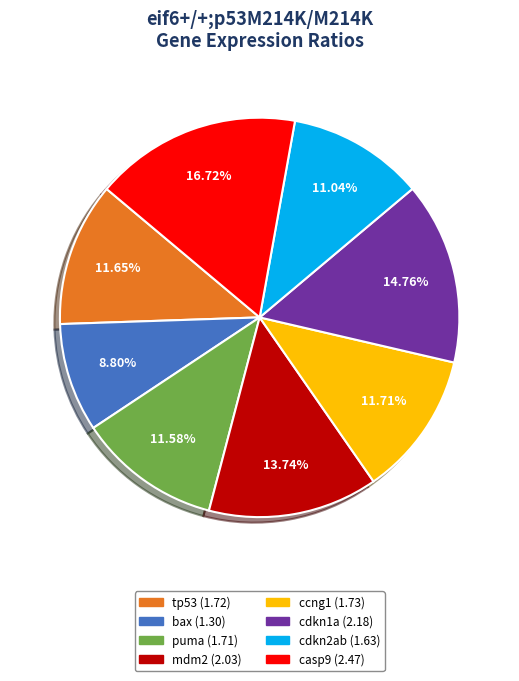

The bax slice represents 1% of the pie. True or false?

False